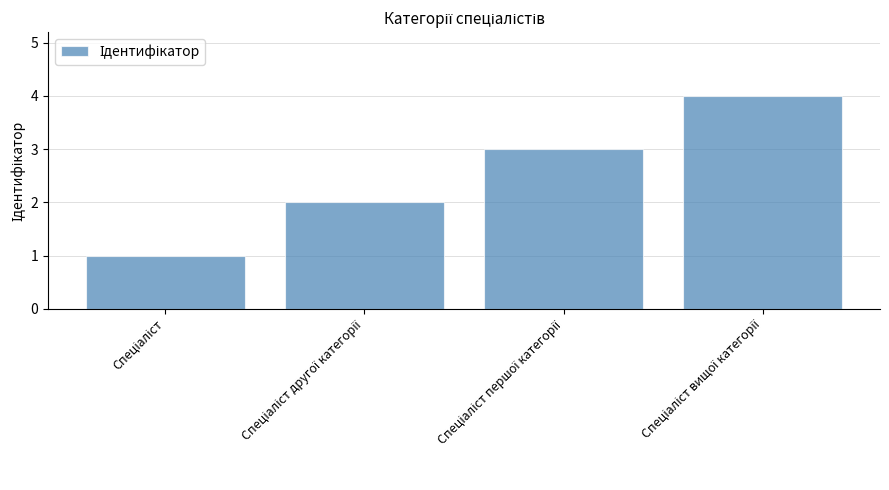

What is the difference between the maximum and minimum values?

3